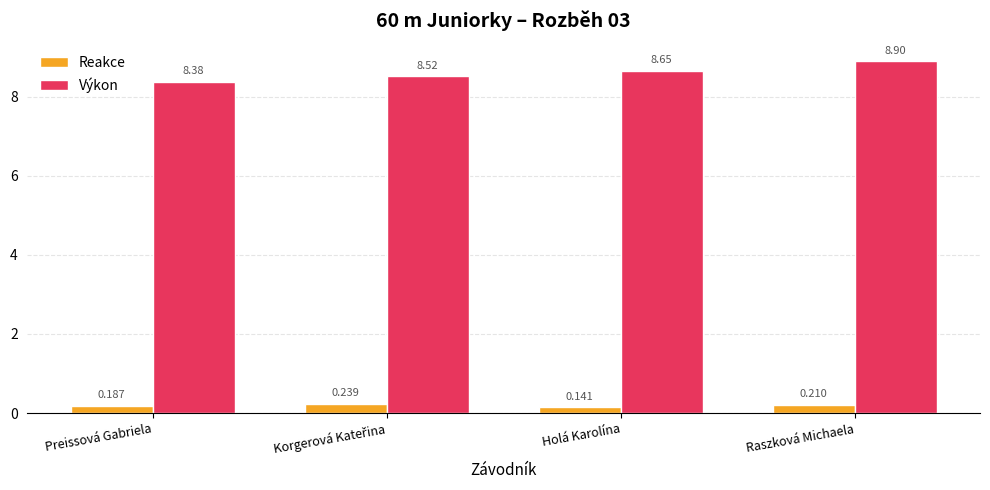

Which series has the widest spread of values?

Výkon